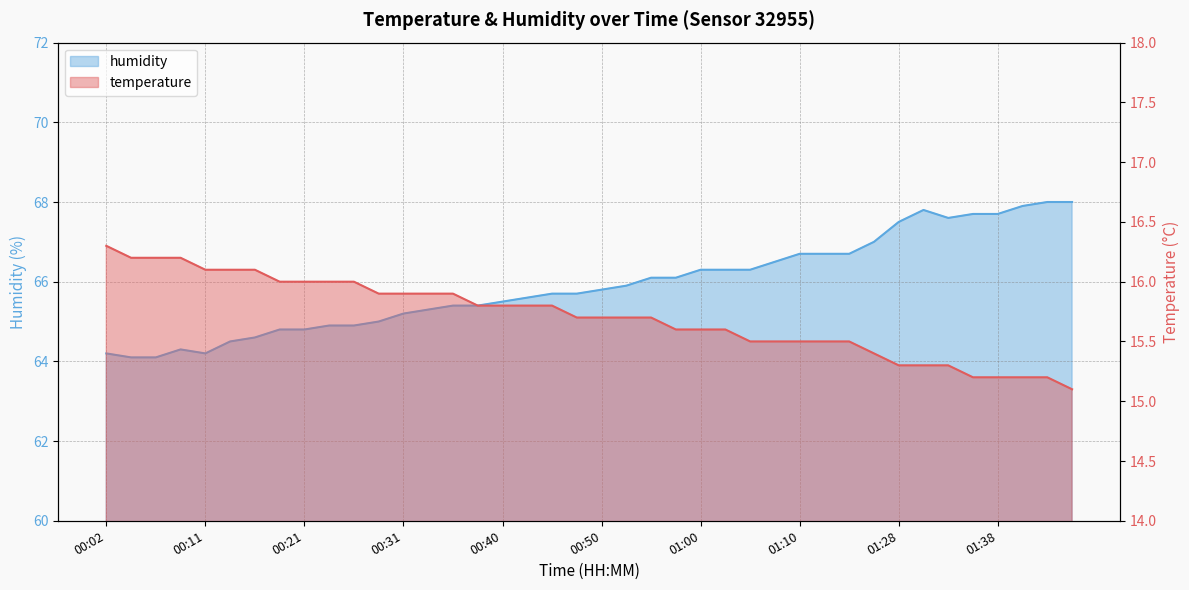

Reading left to right, what are all the values shown in this chart?

temperature: 00:02=16.3	00:04=16.2	00:06=16.2	00:09=16.2	00:11=16.1	00:14=16.1	00:16=16.1	00:19=16.0	00:21=16.0	00:23=16.0	00:26=16.0	00:28=15.9	00:31=15.9	00:33=15.9	00:36=15.9	00:38=15.8	00:40=15.8	00:43=15.8	00:45=15.8	00:48=15.7	00:50=15.7	00:53=15.7	00:55=15.7	00:57=15.6	01:00=15.6	01:02=15.6	01:05=15.5	01:07=15.5	01:10=15.5	01:12=15.5	01:15=15.5	01:20=15.4	01:28=15.3	01:31=15.3	01:33=15.3	01:36=15.2	01:38=15.2	01:40=15.2	01:43=15.2	01:45=15.1
humidity: 00:02=64.2	00:04=64.1	00:06=64.1	00:09=64.3	00:11=64.2	00:14=64.5	00:16=64.6	00:19=64.8	00:21=64.8	00:23=64.9	00:26=64.9	00:28=65.0	00:31=65.2	00:33=65.3	00:36=65.4	00:38=65.4	00:40=65.5	00:43=65.6	00:45=65.7	00:48=65.7	00:50=65.8	00:53=65.9	00:55=66.1	00:57=66.1	01:00=66.3	01:02=66.3	01:05=66.3	01:07=66.5	01:10=66.7	01:12=66.7	01:15=66.7	01:20=67.0	01:28=67.5	01:31=67.8	01:33=67.6	01:36=67.7	01:38=67.7	01:40=67.9	01:43=68.0	01:45=68.0